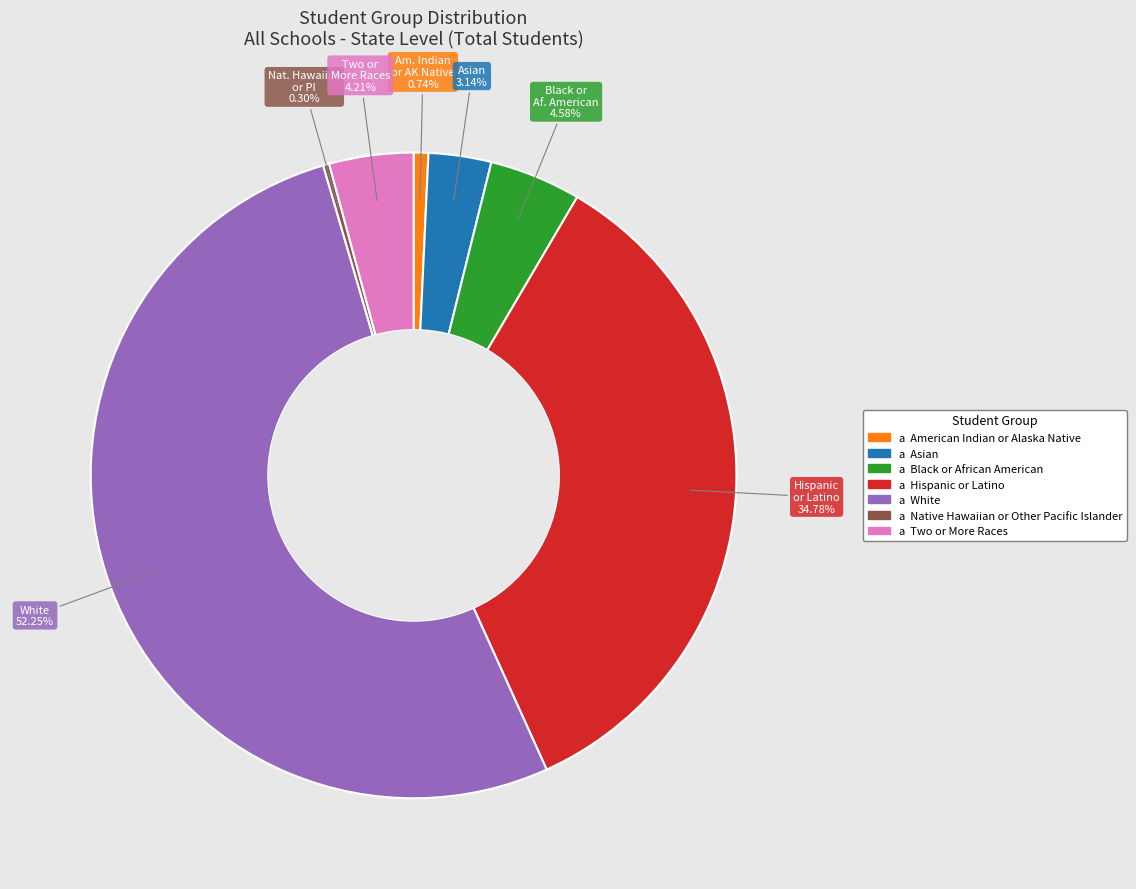

Does any single category account for the majority?

Yes